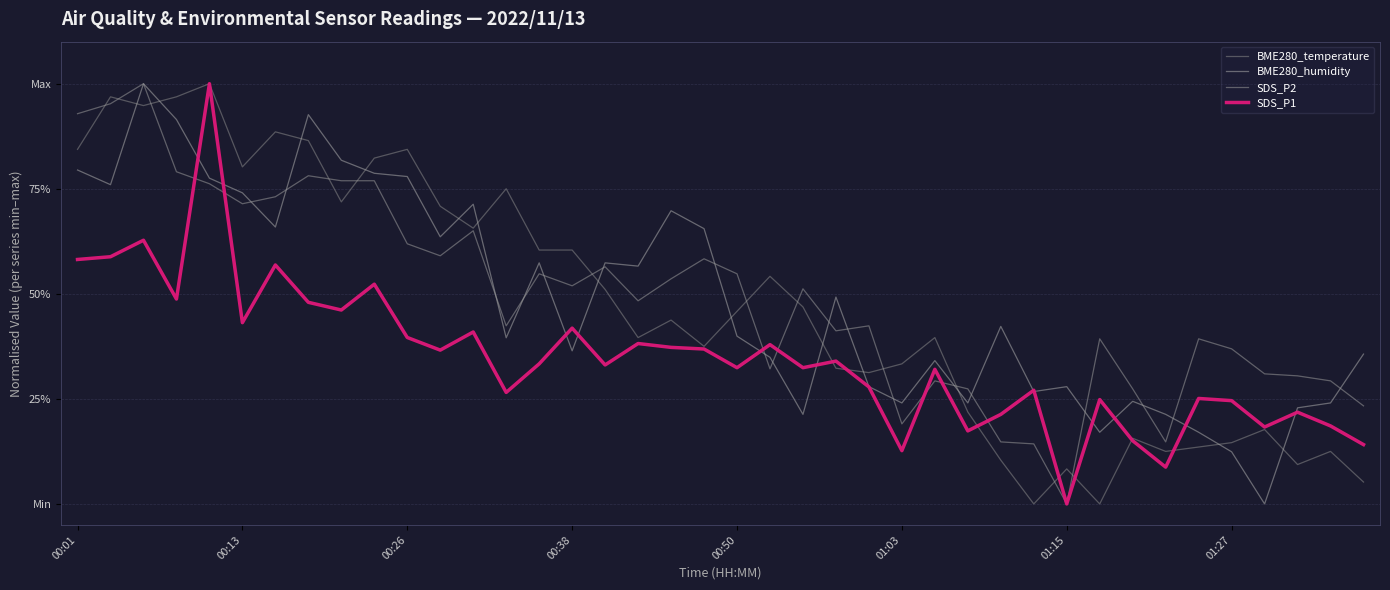

True or false: BME280_humidity and SDS_P1 cross at least once.

True